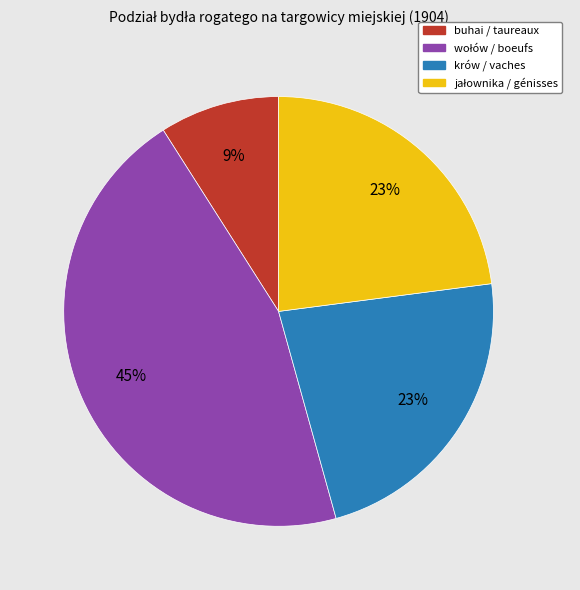

Combined, do buhai / taureaux and krów / vaches account for over 50%?

No